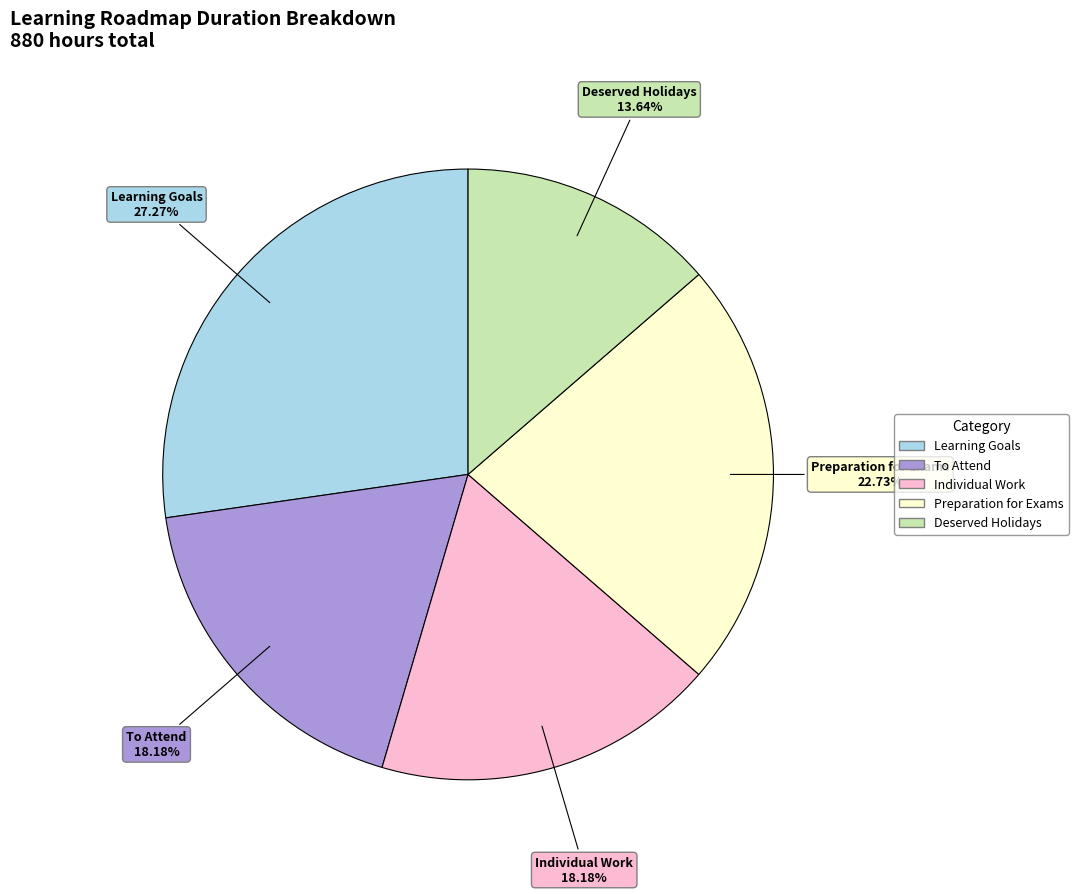

What is the ratio of the value at Learning Goals to the value at To Attend?

1.5